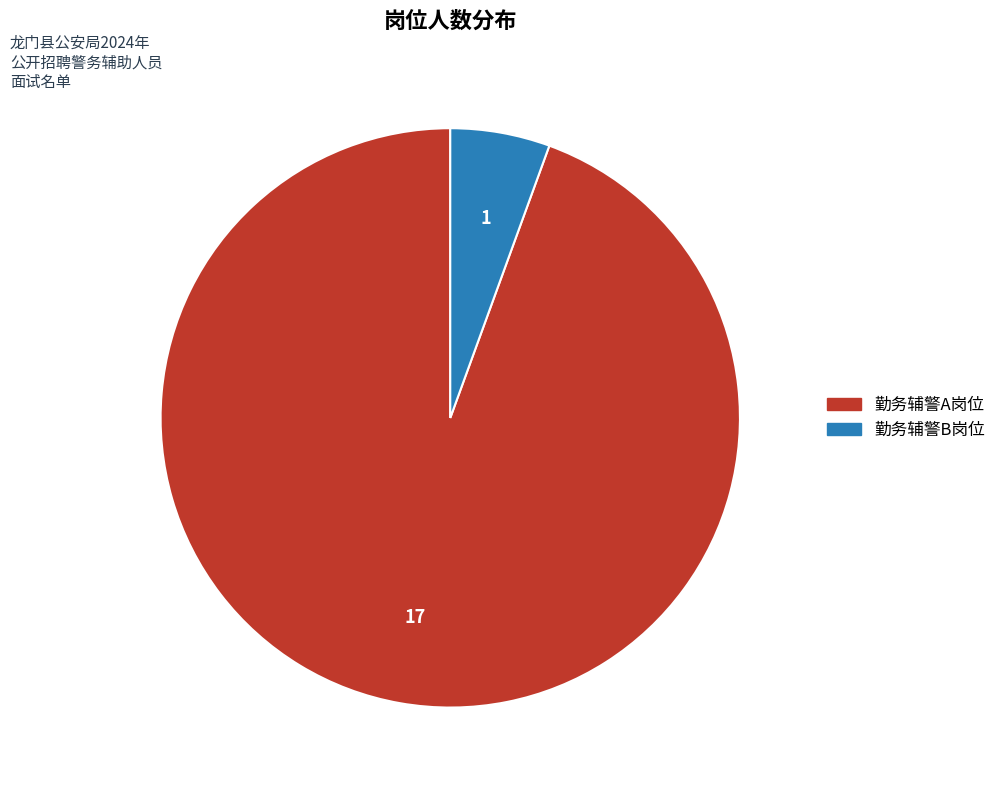

Approximately how many times larger is the value at 勤务辅警A岗位 compared to 勤务辅警B岗位?

17.0